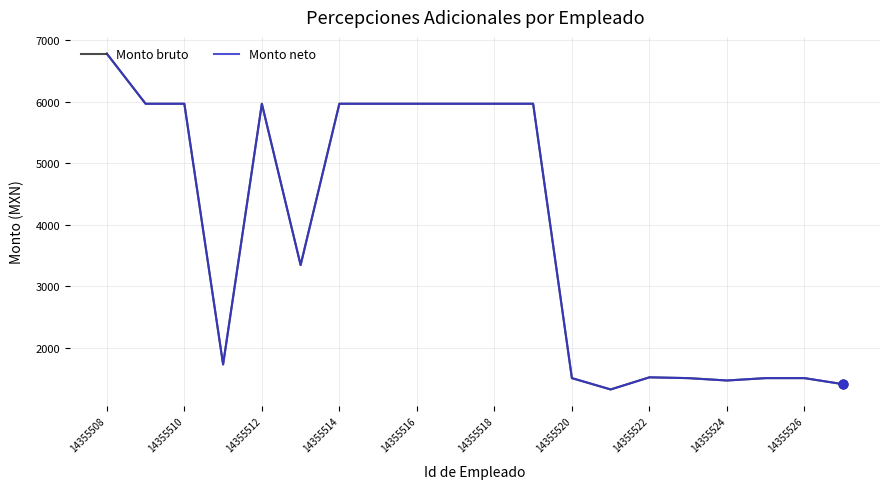

At which category is the sum across all series the highest?

14355508